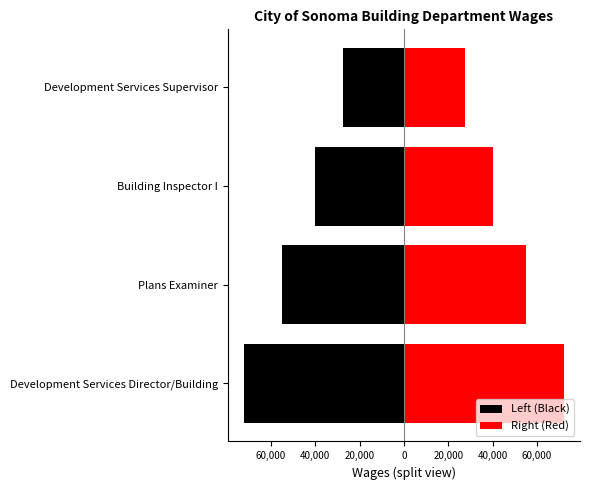

What is the sum of all Right (Red) values?

194369.5